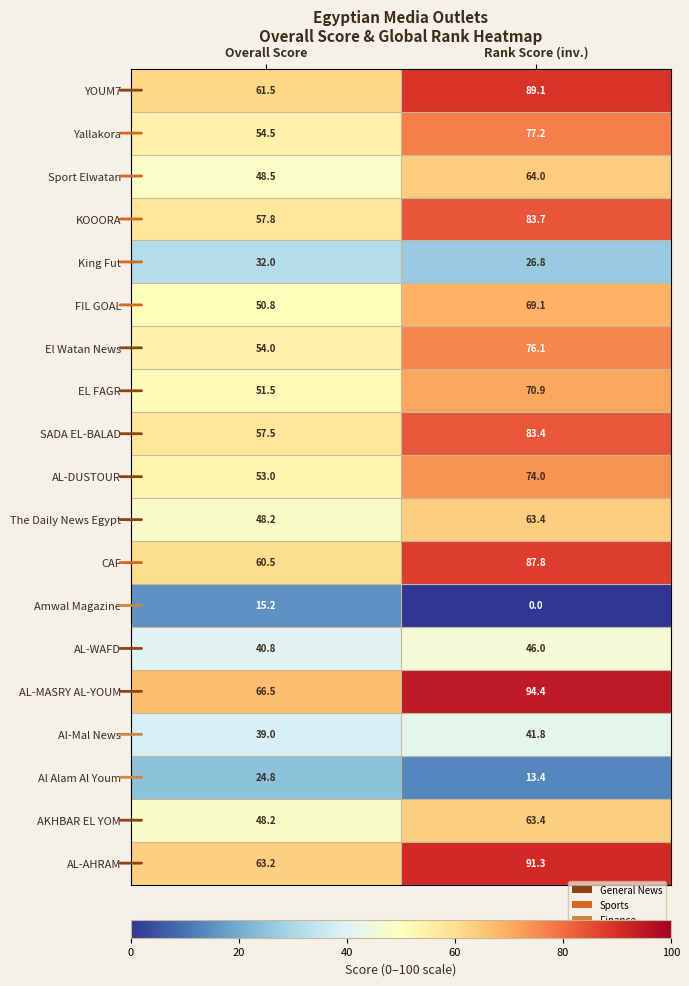

Is it true that Al-Mal News equals 41.8 at Rank Score (inv.)?

True